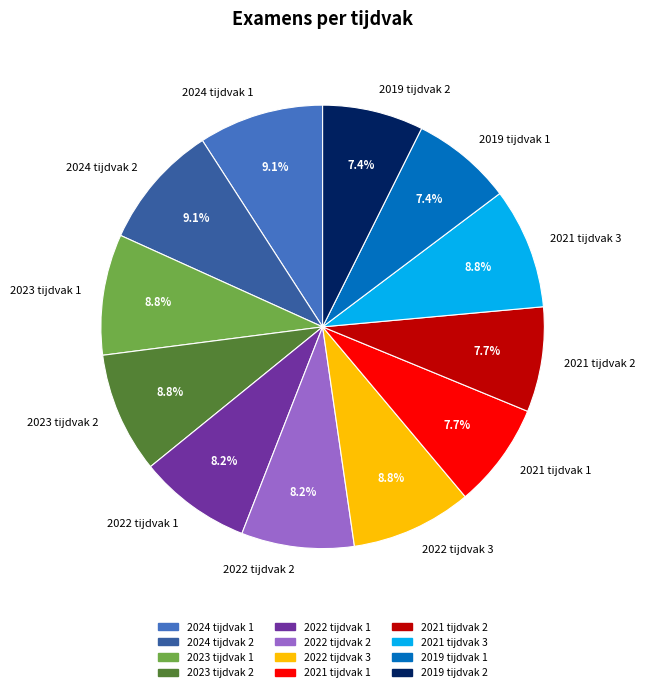

What percentage is the 2023 tijdvak 2 slice, to the nearest percent?

9%